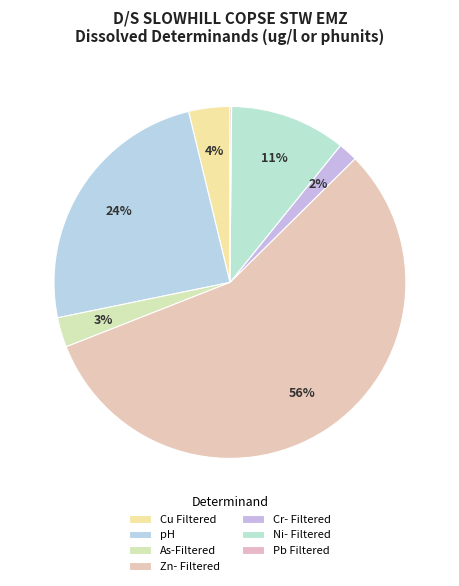

Which slice represents more than half of the pie?

Zn- Filtered